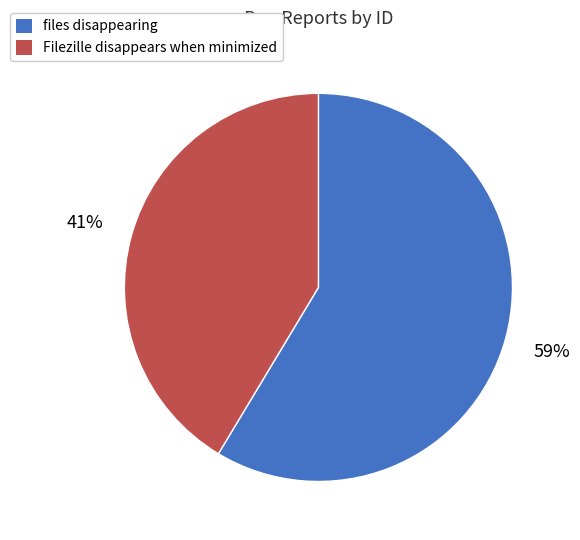

Is it true that files disappearing is 73% of the pie?

False